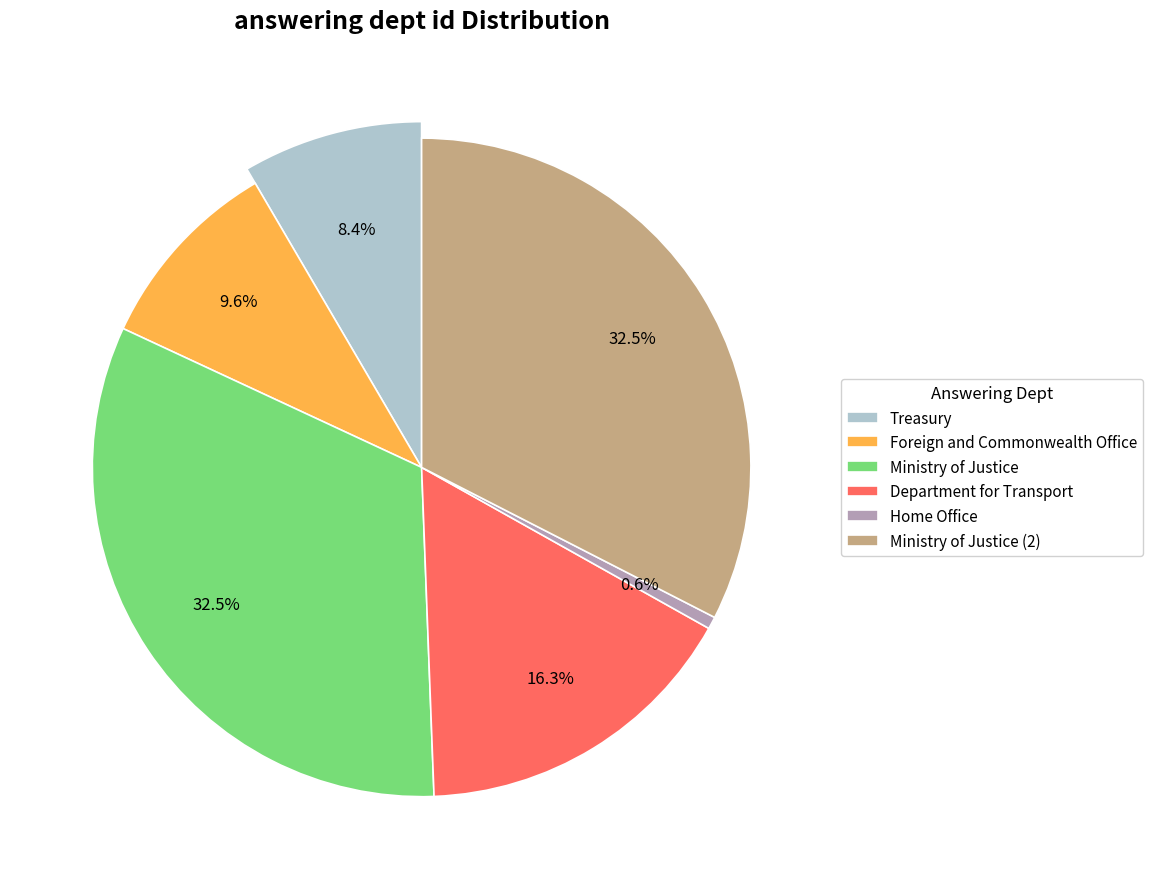

Count the number of slices in the pie.

6